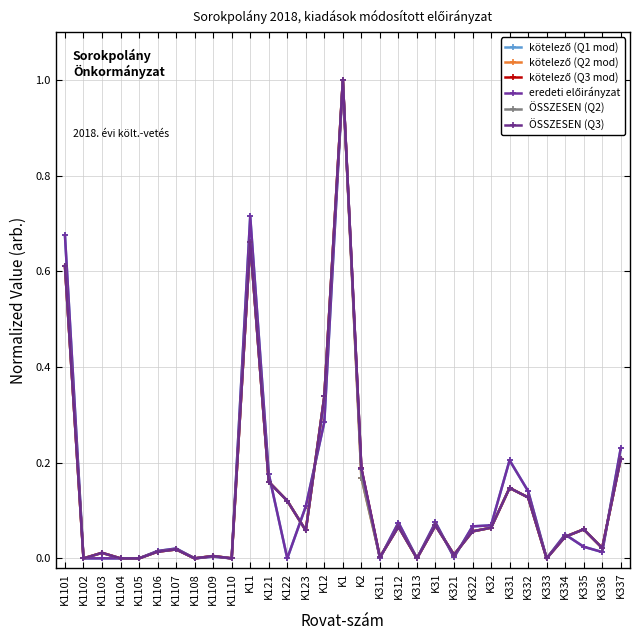

Does the chart display data point markers on the line(s)?

Yes